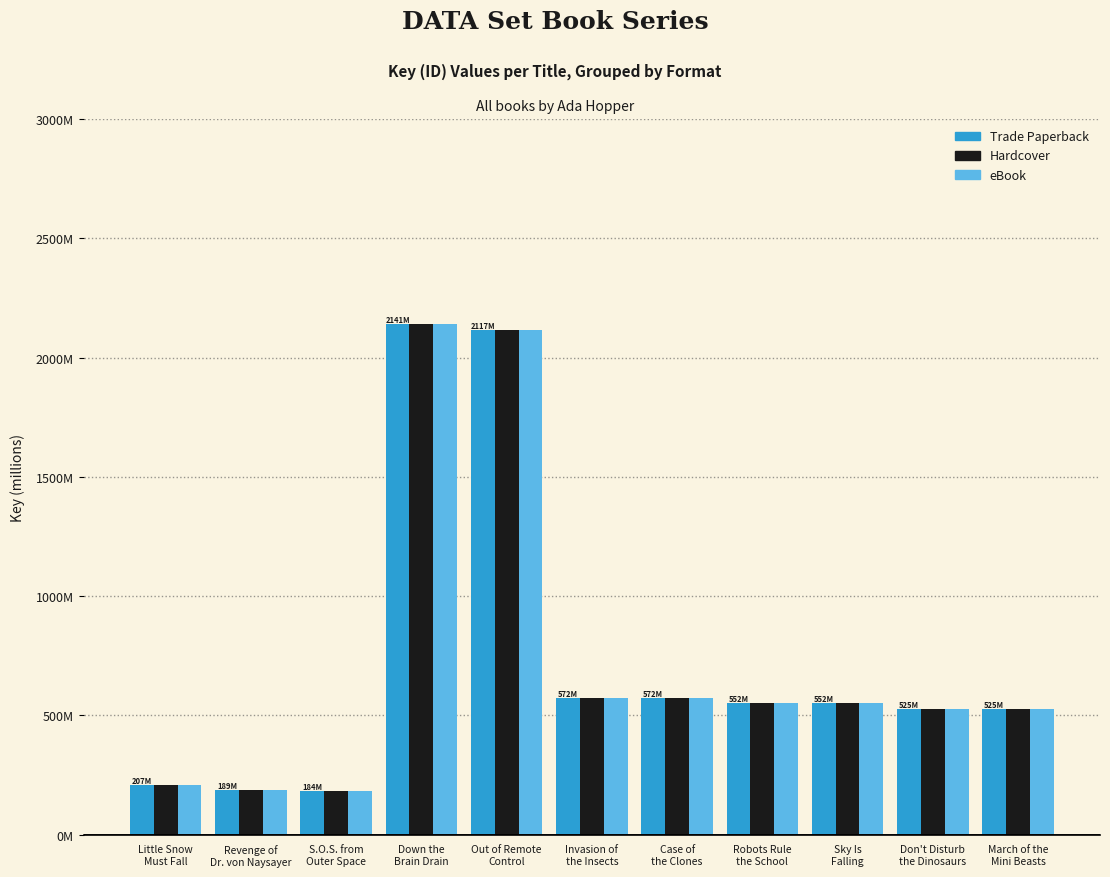

What is the approximate value of Trade Paperback at Down the
Brain Drain?

2141.0